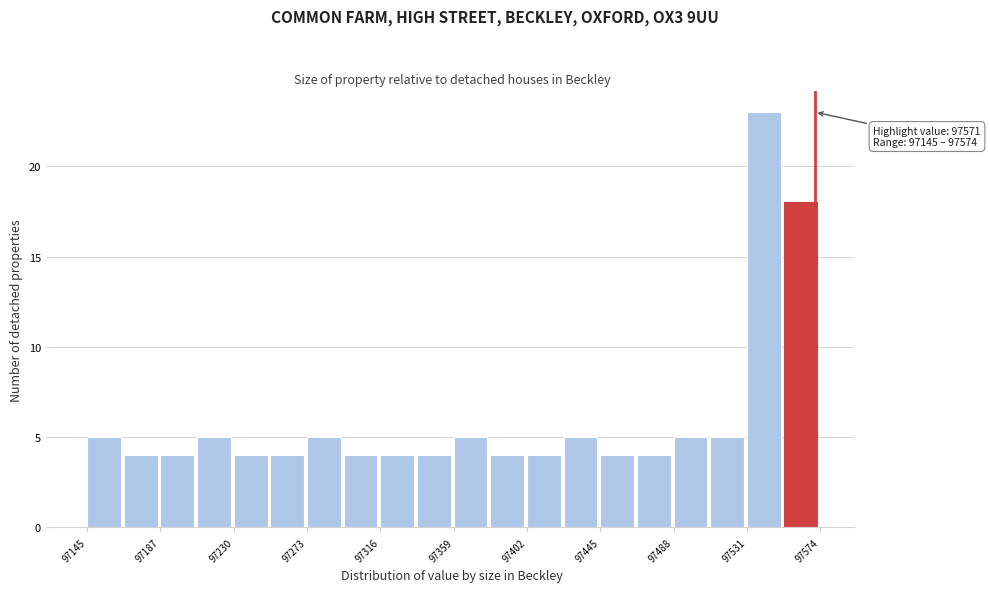

Over which range of the x-axis is the bar tallest?

97530 to 97555